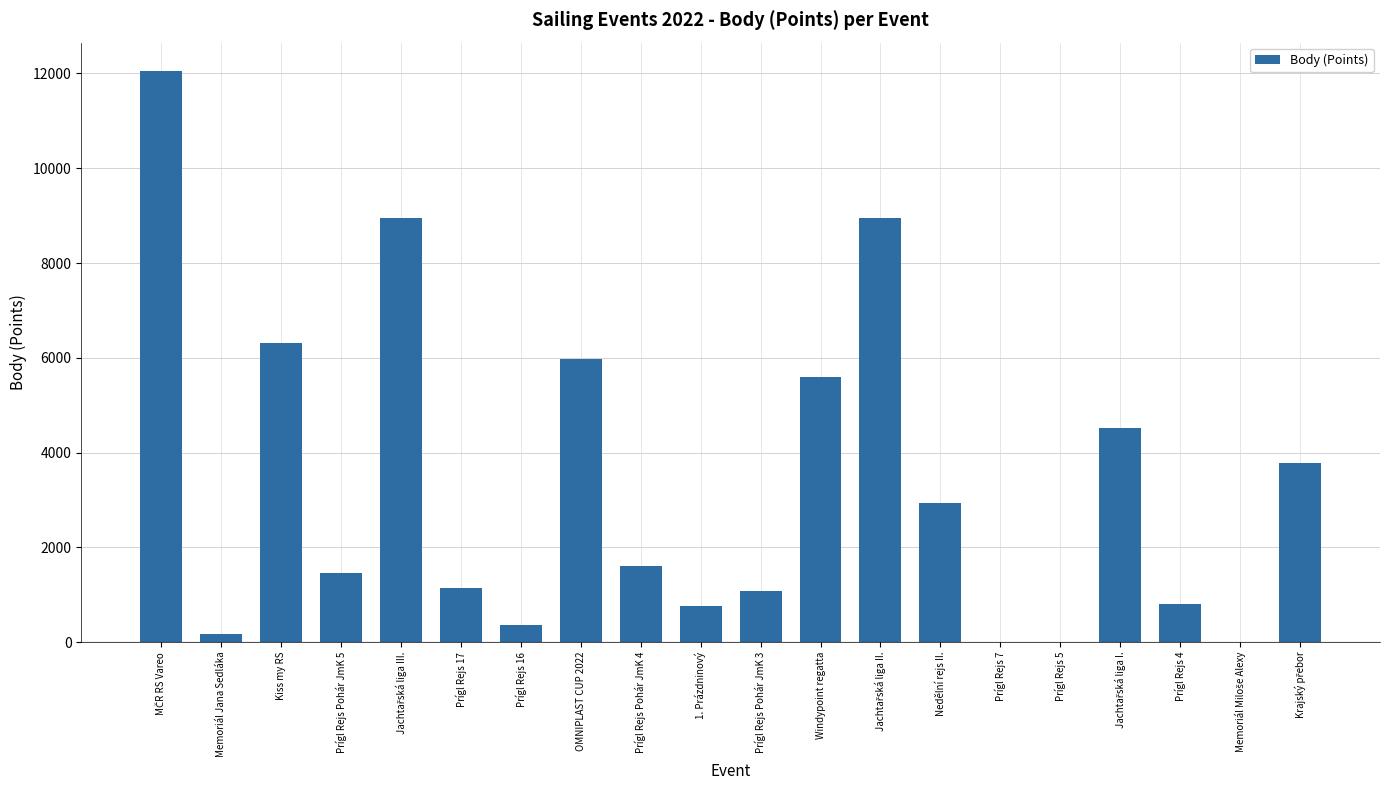

True or false: the data shows 1459 at Prígl Rejs Pohár JmK 5.

True